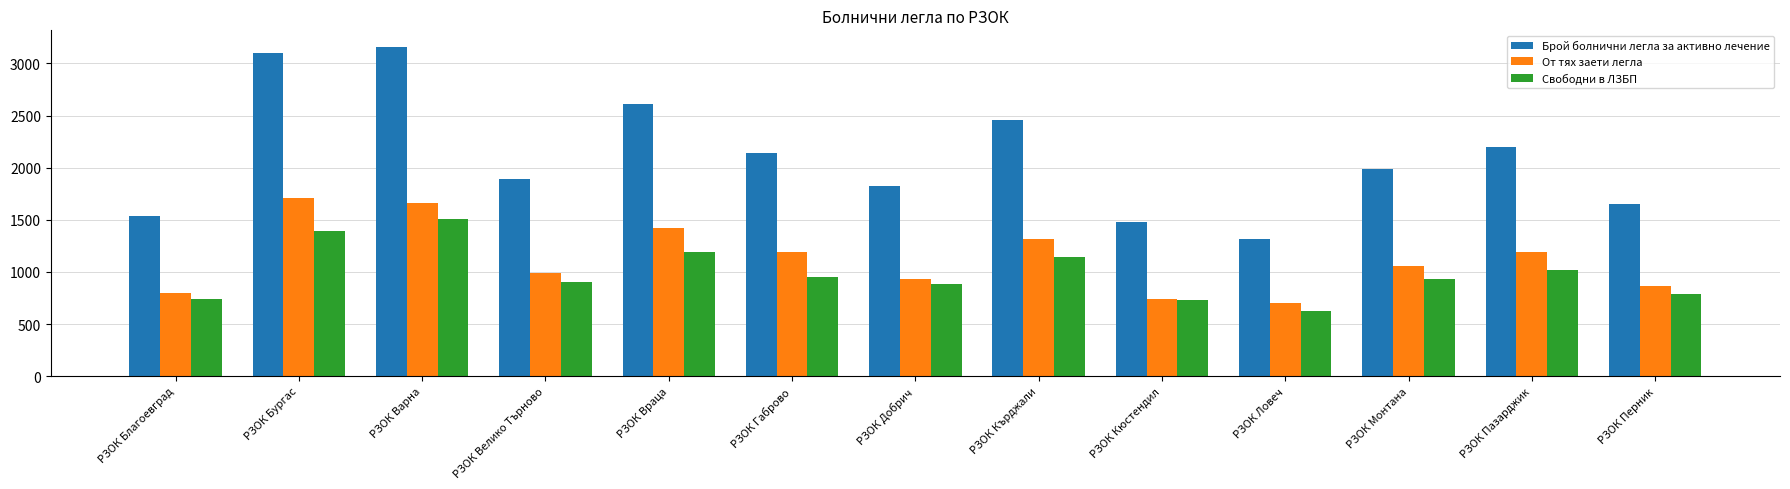

Between РЗОК Благоевград and РЗОК Монтана, which series saw the biggest shift?

Брой болнични легла за активно лечение